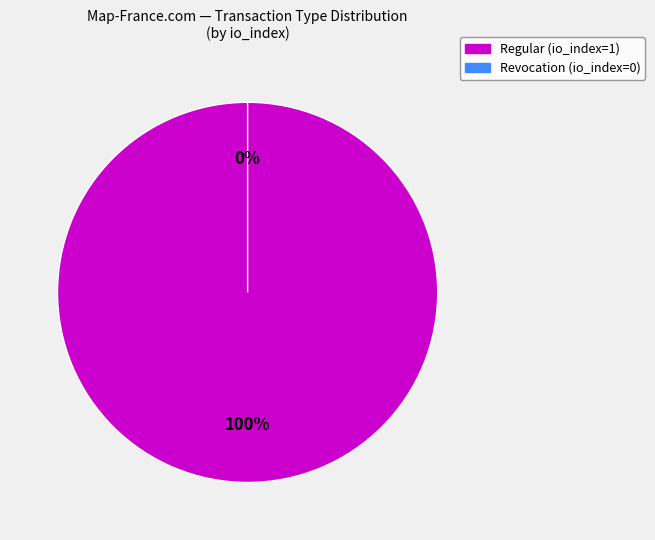

True or false: Revocation accounts for 0% of the total.

True